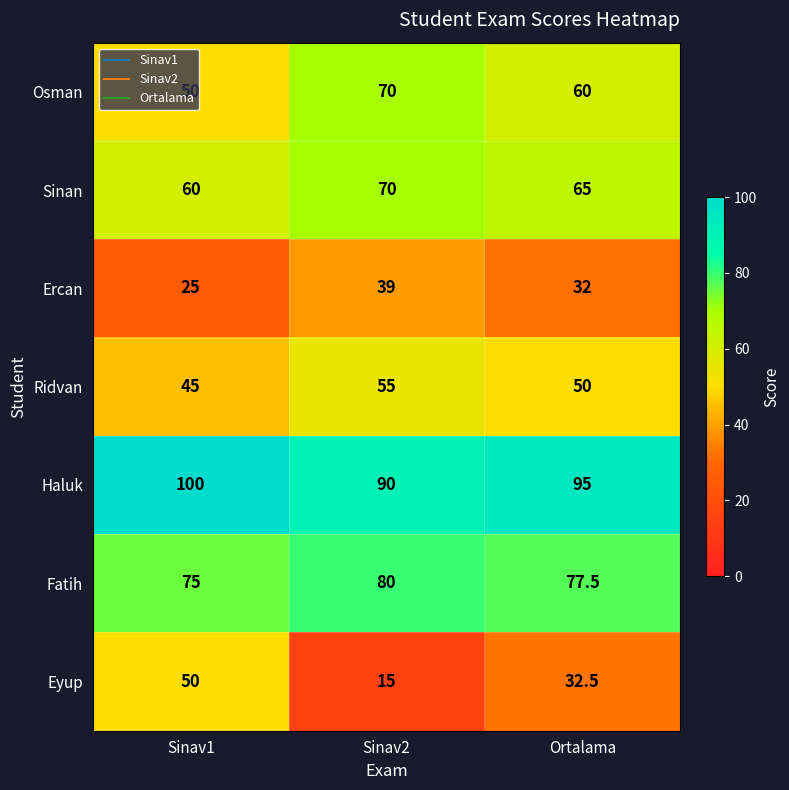

What is the average value of the Fatih series?

77.5